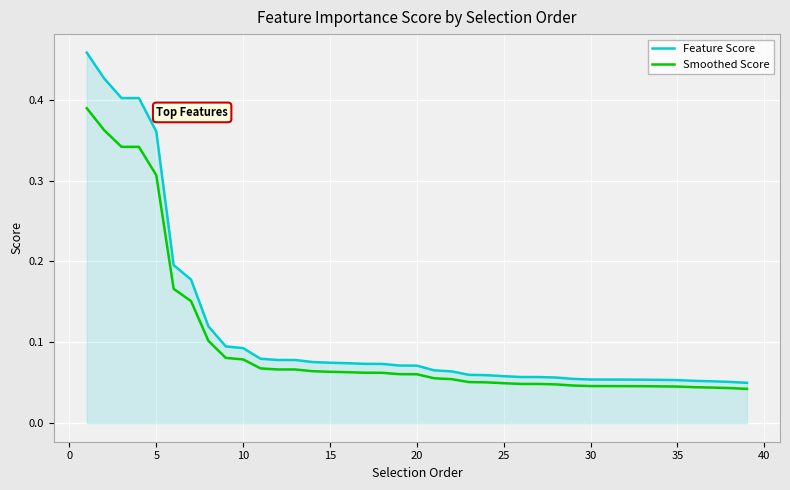

List the series in order of their overall mean, highest first.

Feature Score, Smoothed Score